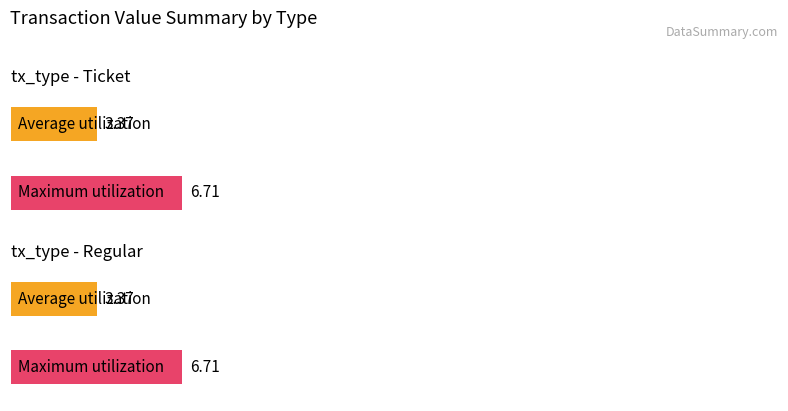

True or false: Ticket has a value of 0.1 at io_index_6.

False